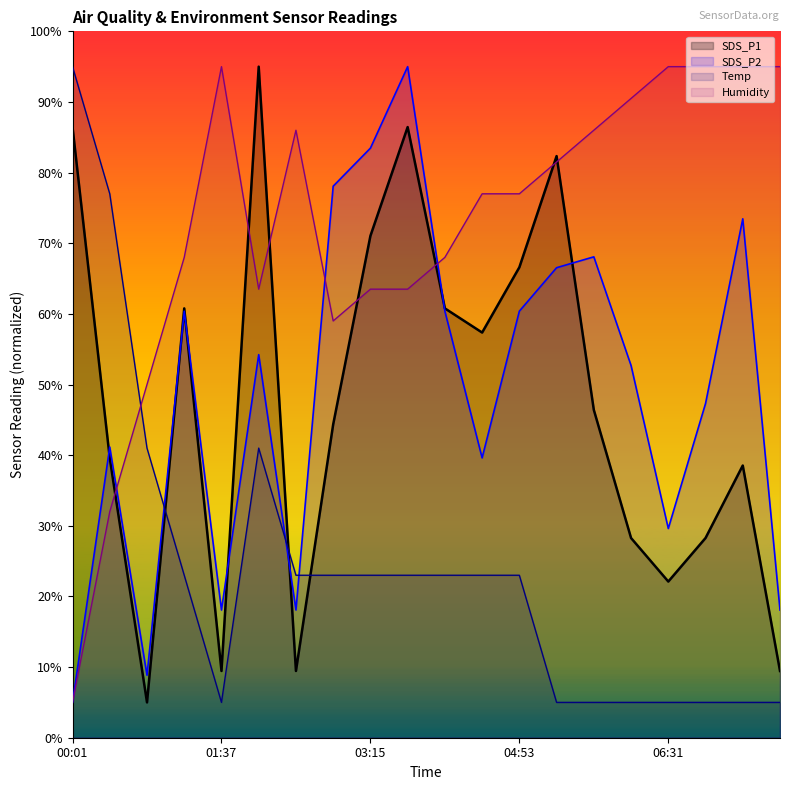

Which series changed the most between 01:37 and 02:26?

Temp